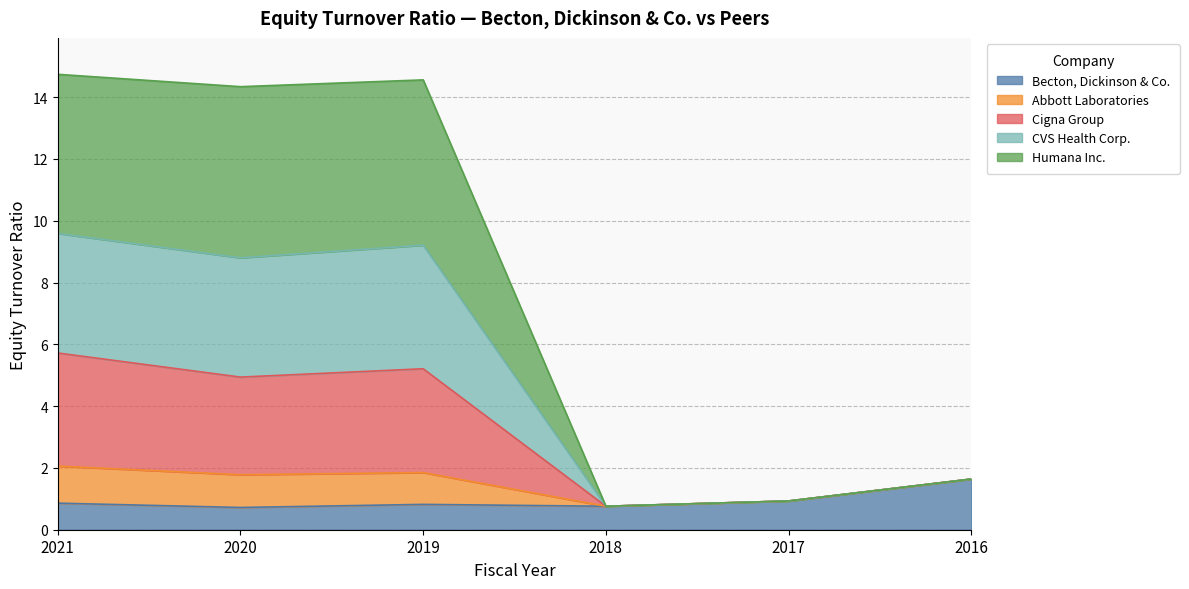

Is it true that Becton, Dickinson & Co. equals 2.9 at 2016?

False